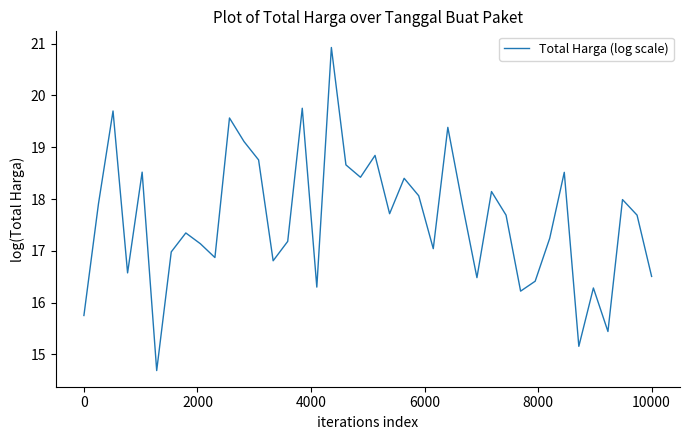

How many distinct data groups are displayed?

1